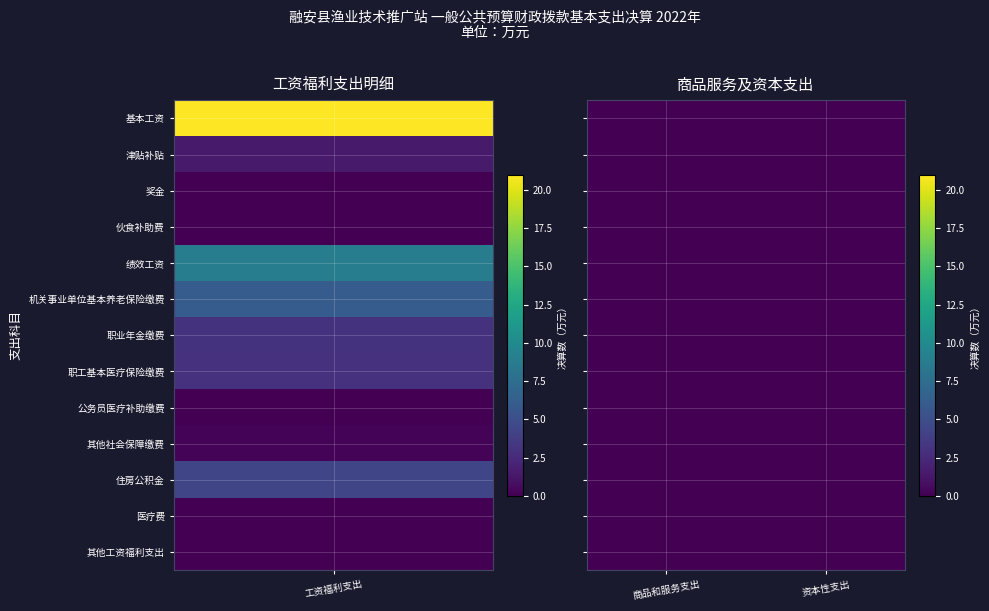

What is the difference between the maximum and minimum values in the 津贴补贴 series?

1.5